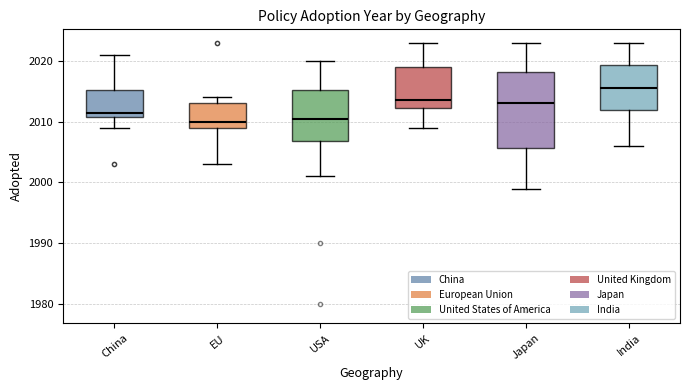

Reading left to right, read every box against the y-axis: the position of its median line, the range the box covers, and the ends of its whiskers. The values are not printed on the chart, so give them approximately, as read against the axis.

China: median 2012, box 2011 to 2015, whiskers 2009 to 2021
EU: median 2010, box 2009 to 2013, whiskers 2003 to 2014
USA: median 2011, box 2007 to 2015, whiskers 2001 to 2020
UK: median 2014, box 2012 to 2019, whiskers 2009 to 2023
Japan: median 2013, box 2006 to 2018, whiskers 1999 to 2023
India: median 2016, box 2012 to 2019, whiskers 2006 to 2023